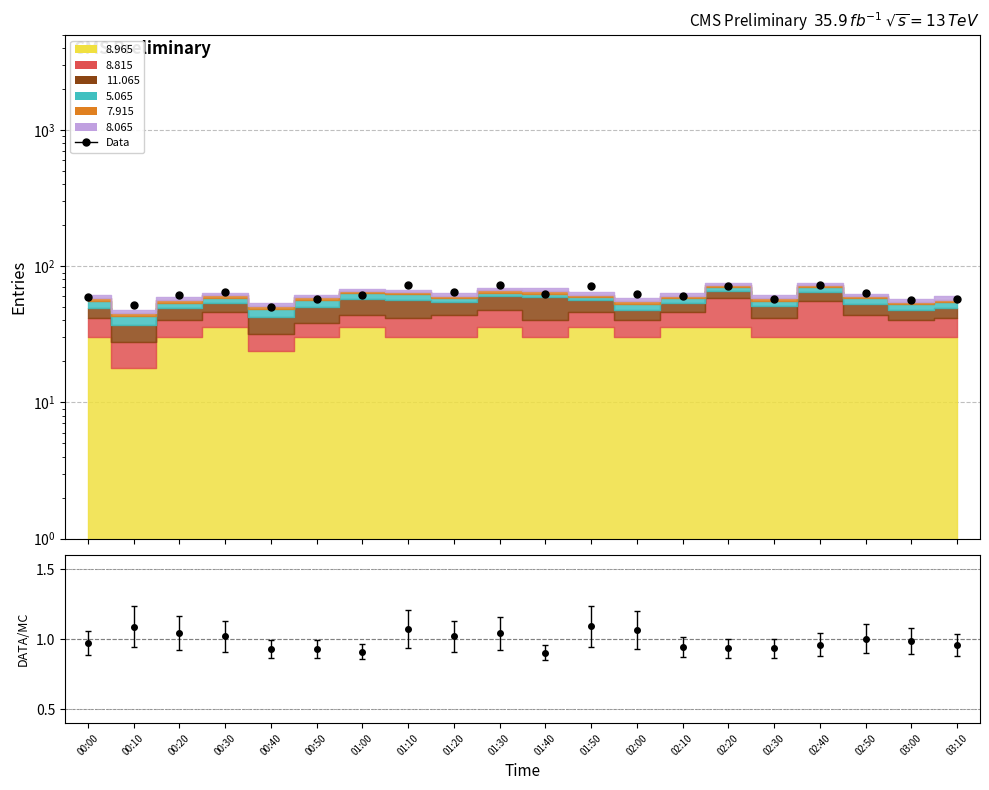

What is the label of the 6th point from the right?

02:20